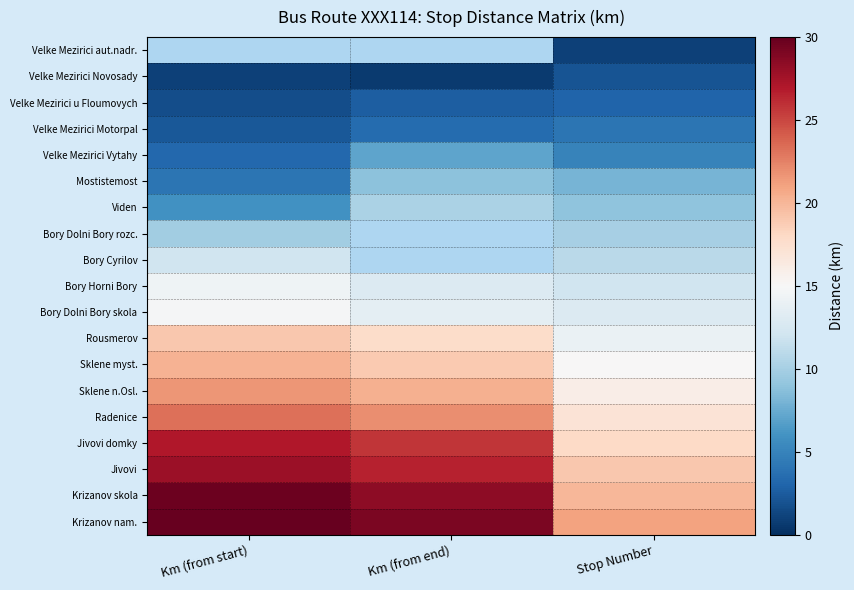

The Jivovi series shows 19.0 at Stop Number. True or false?

True